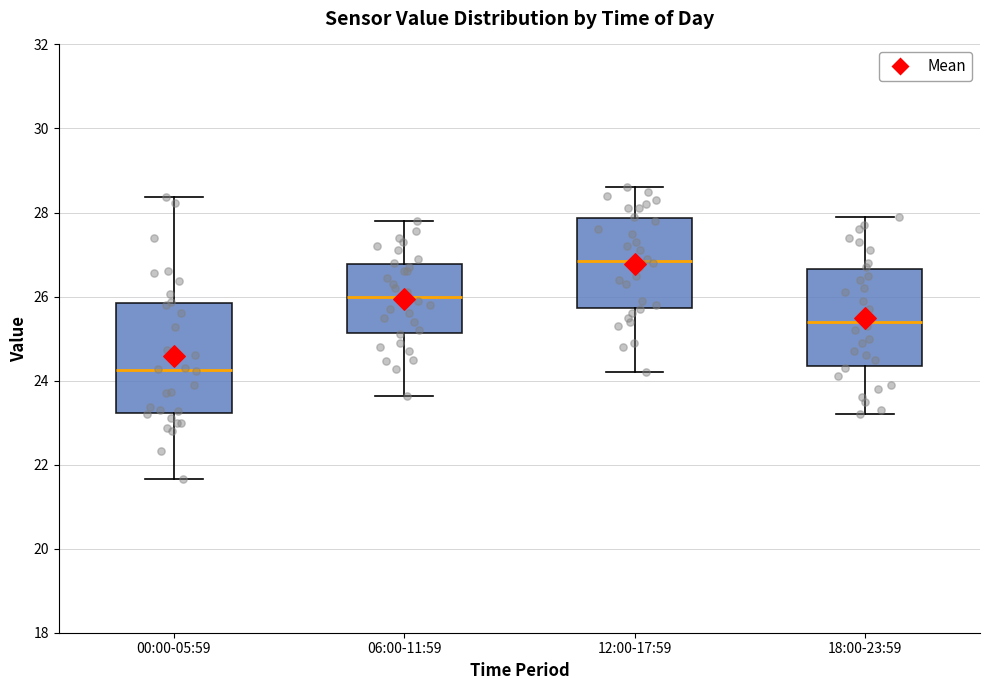

Comparing the boxes themselves (not the whiskers), which one is the tallest?

00:00-05:59